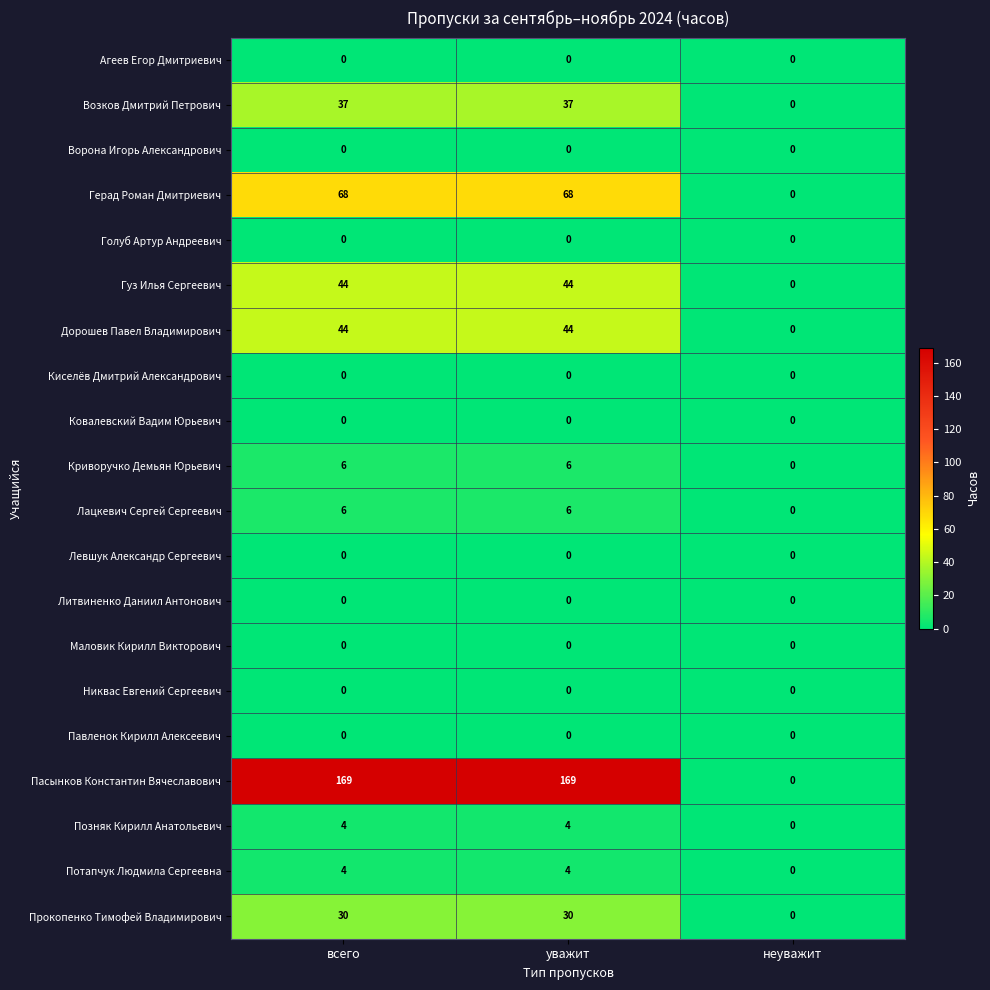

What is the difference between the Гуз Илья Сергеевич values at уважит and неуважит?

44